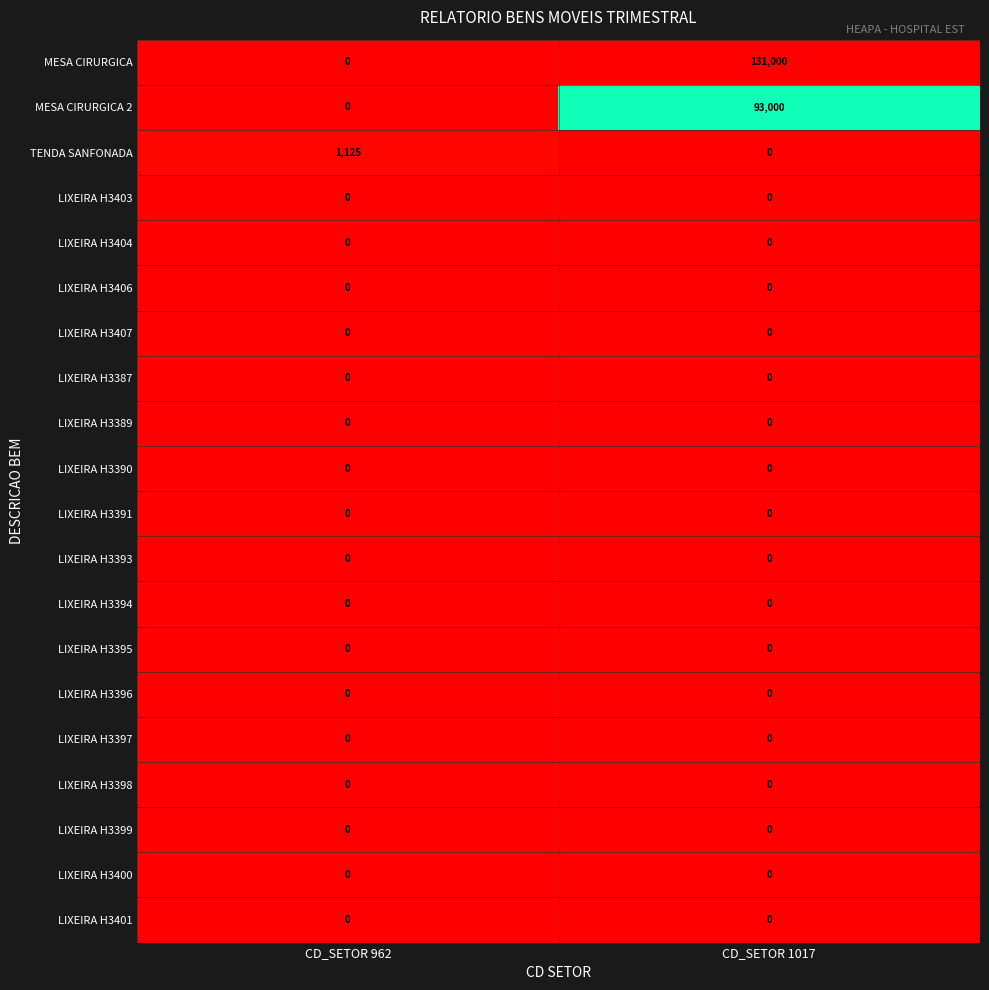

What is the total value across all series at CD_SETOR 962?

1125